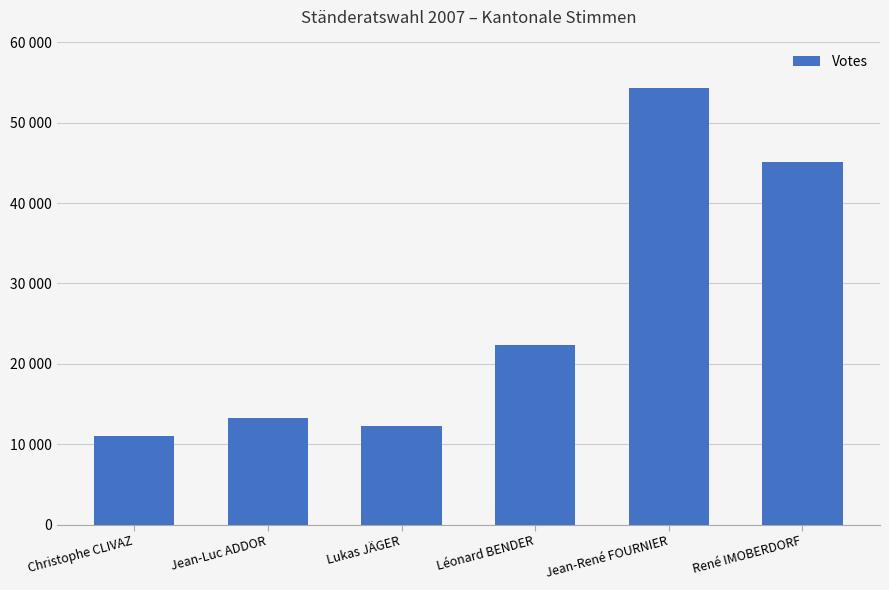

What is the approximate value at Jean-René FOURNIER, to the nearest 50?

54350